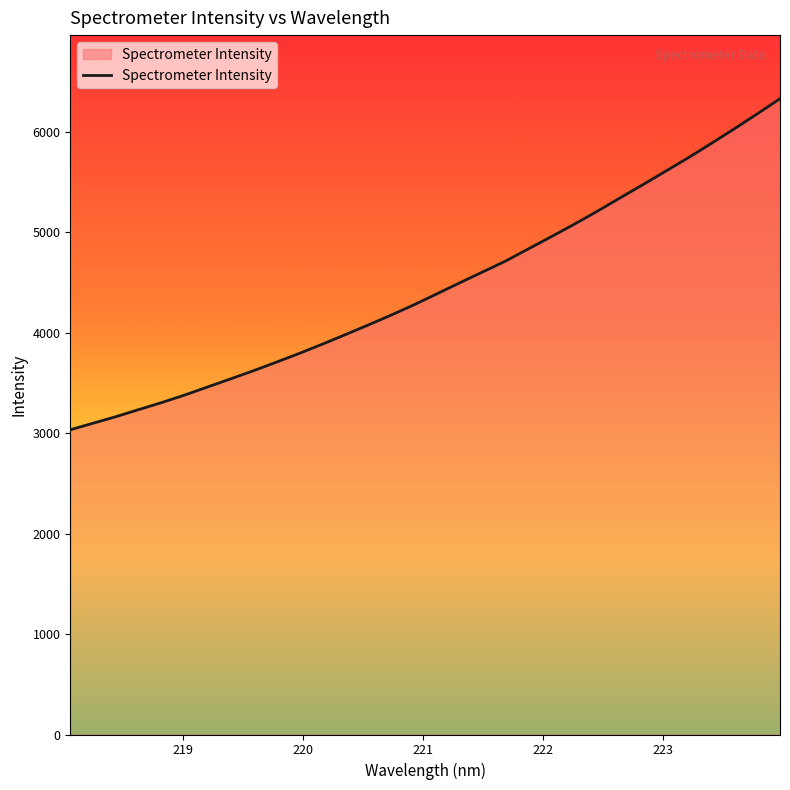

What is the difference between the maximum and minimum values?

3295.5